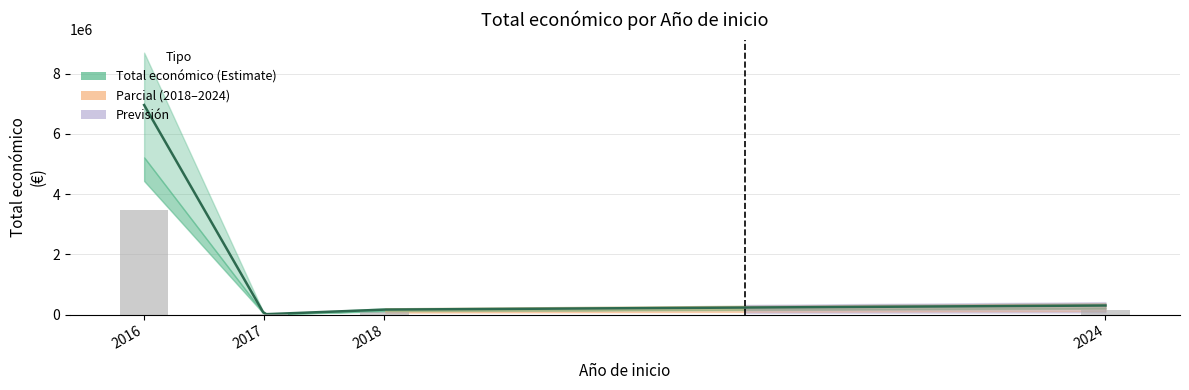

How many bars are there in total?

4